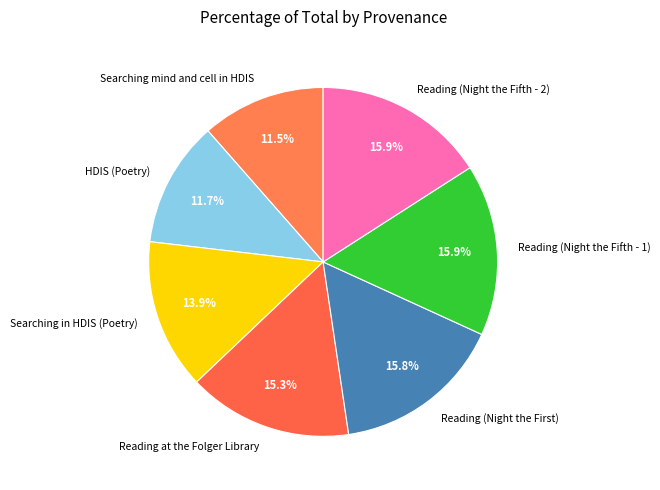

Does HDIS (Poetry) account for over 50% of the chart?

No